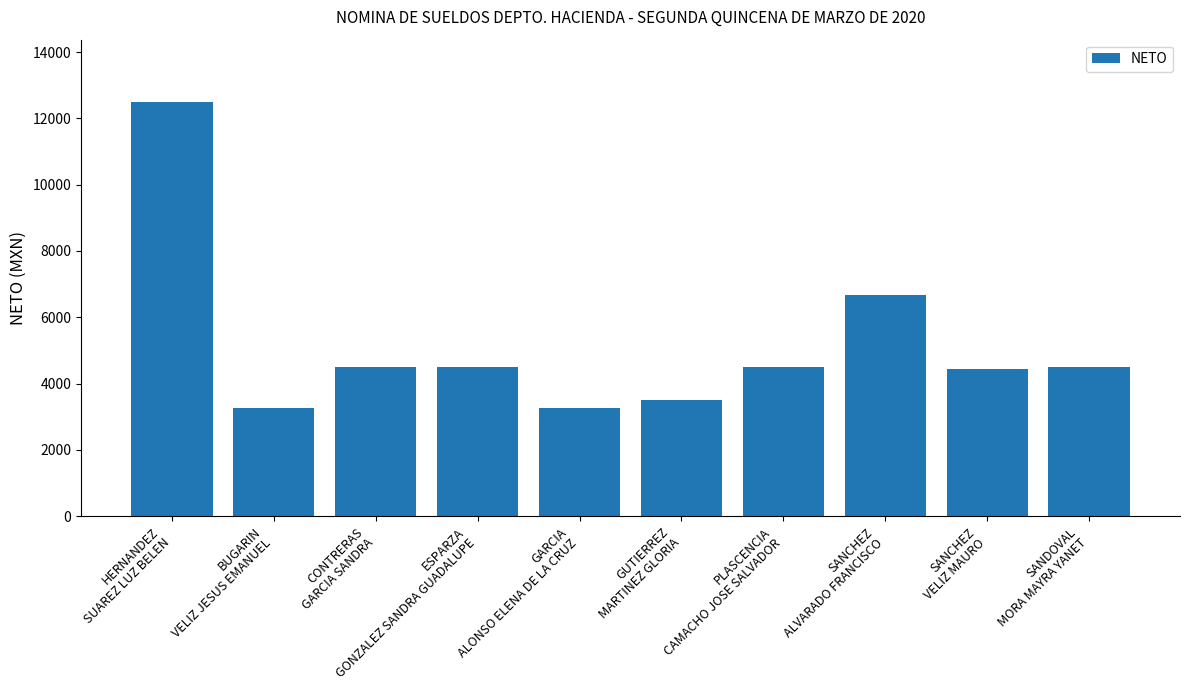

How many data points are less than 4500?

4